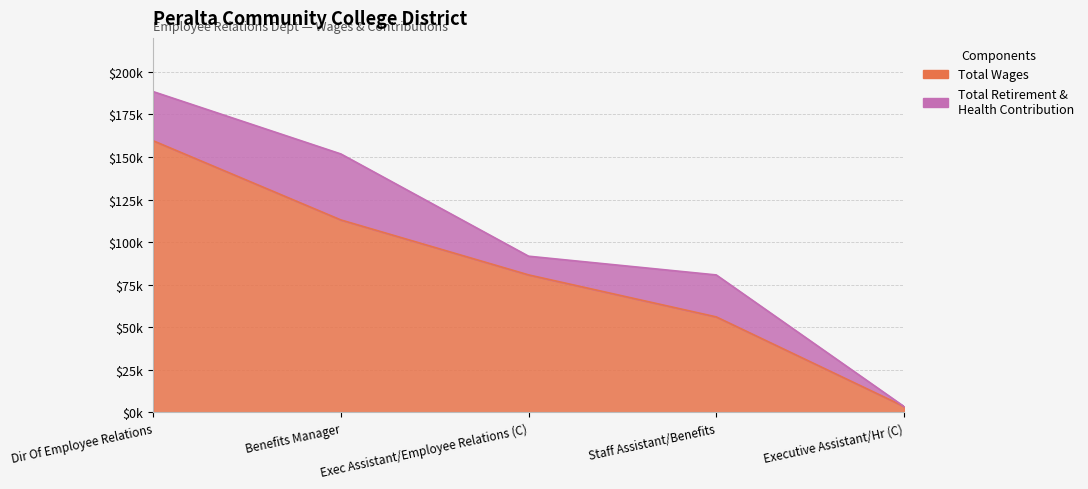

Rank the categories by value from highest to lowest.

Dir Of Employee Relations, Benefits Manager, Exec Assistant/Employee Relations (C), Staff Assistant/Benefits, Executive Assistant/Hr (C)